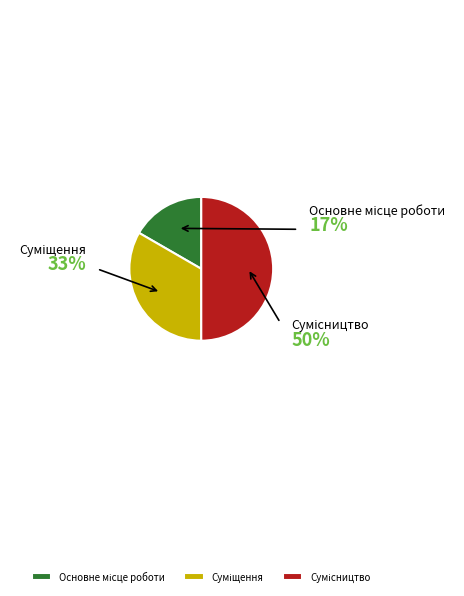

Is Суміщення the majority of the pie?

No